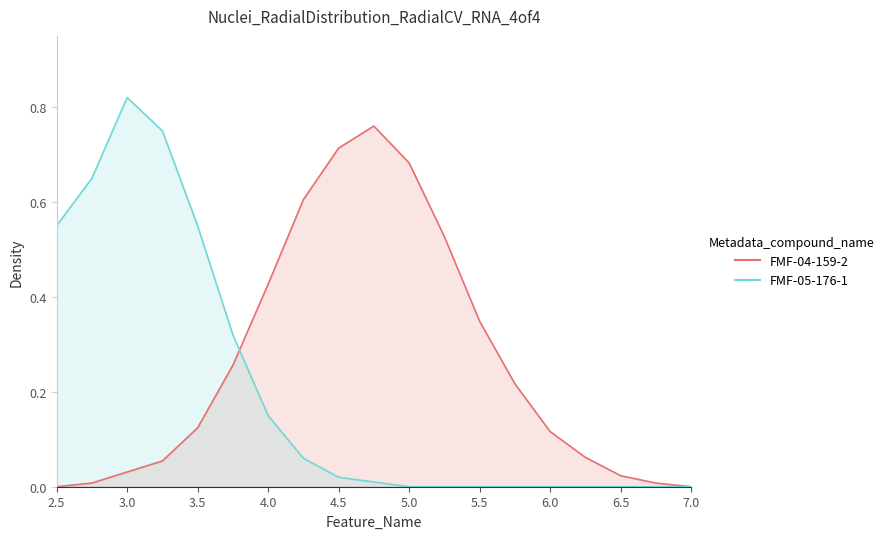

Which series has the widest spread of values?

FMF-05-176-1